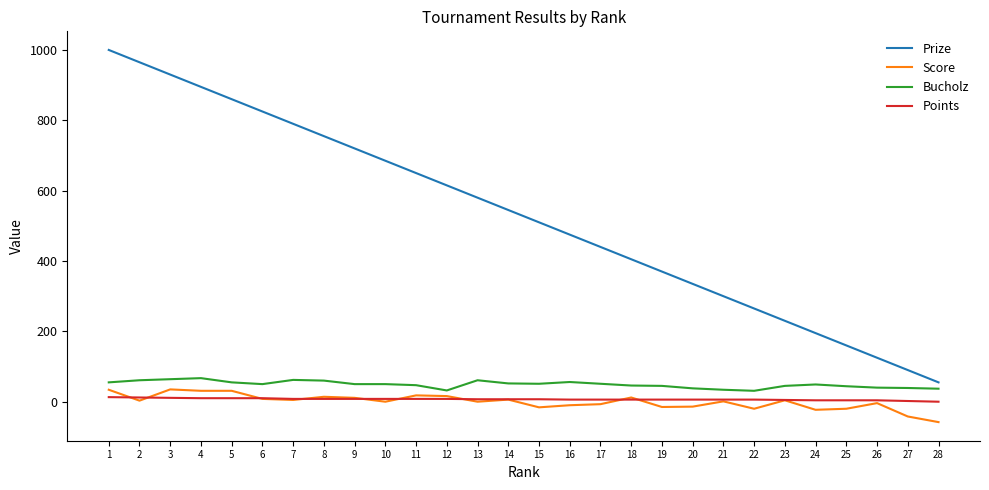

Between 8 and 21, which series saw the biggest shift?

Prize